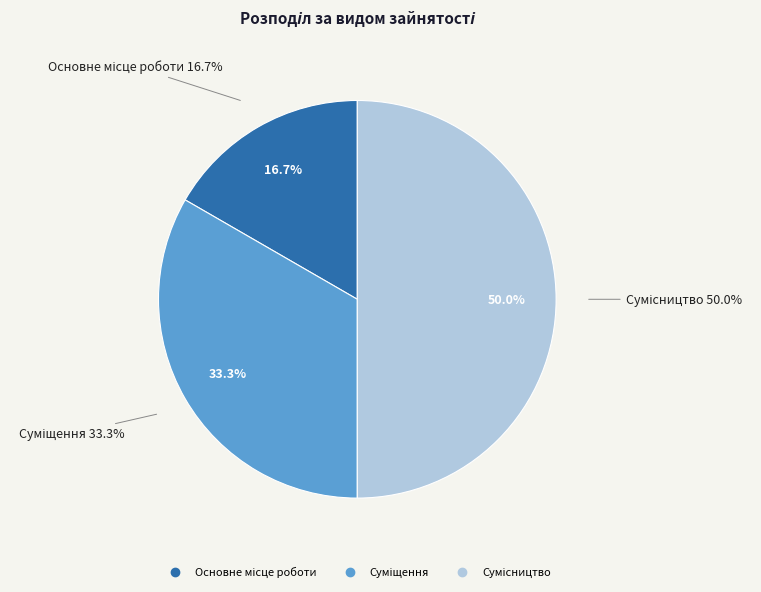

Rank the categories by value from highest to lowest.

Сумісництво, Суміщення, Основне місце роботи